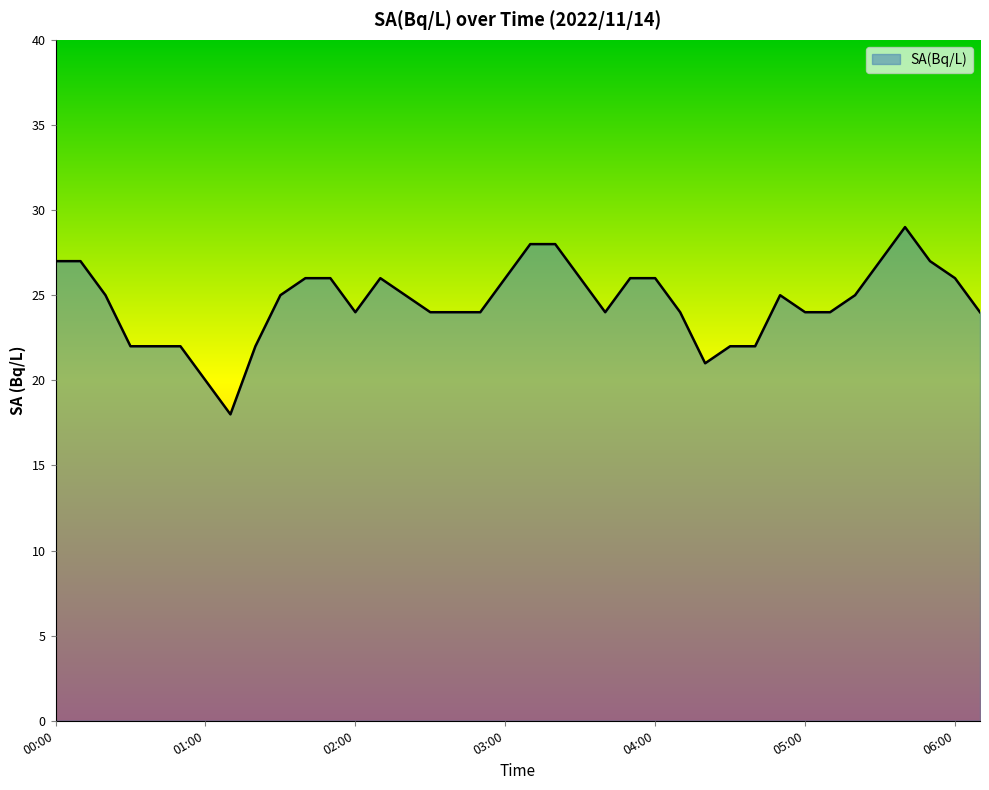

What is the minimum value shown in the chart?

18